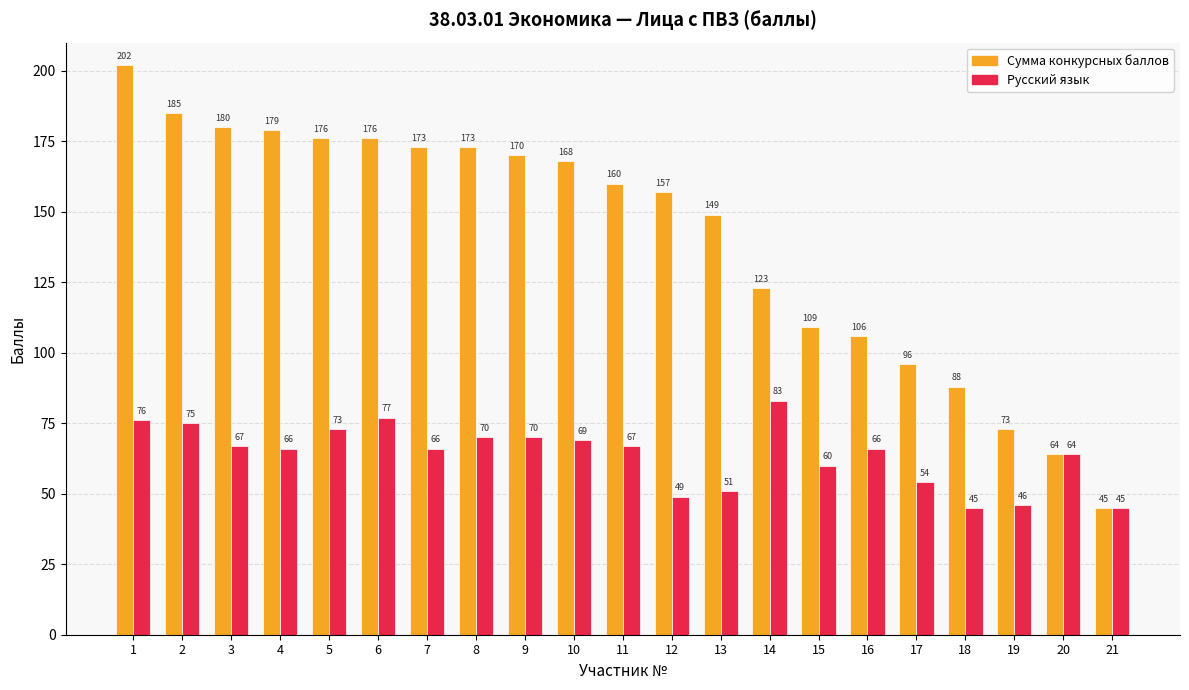

What is the maximum value for Сумма конкурсных баллов?

202